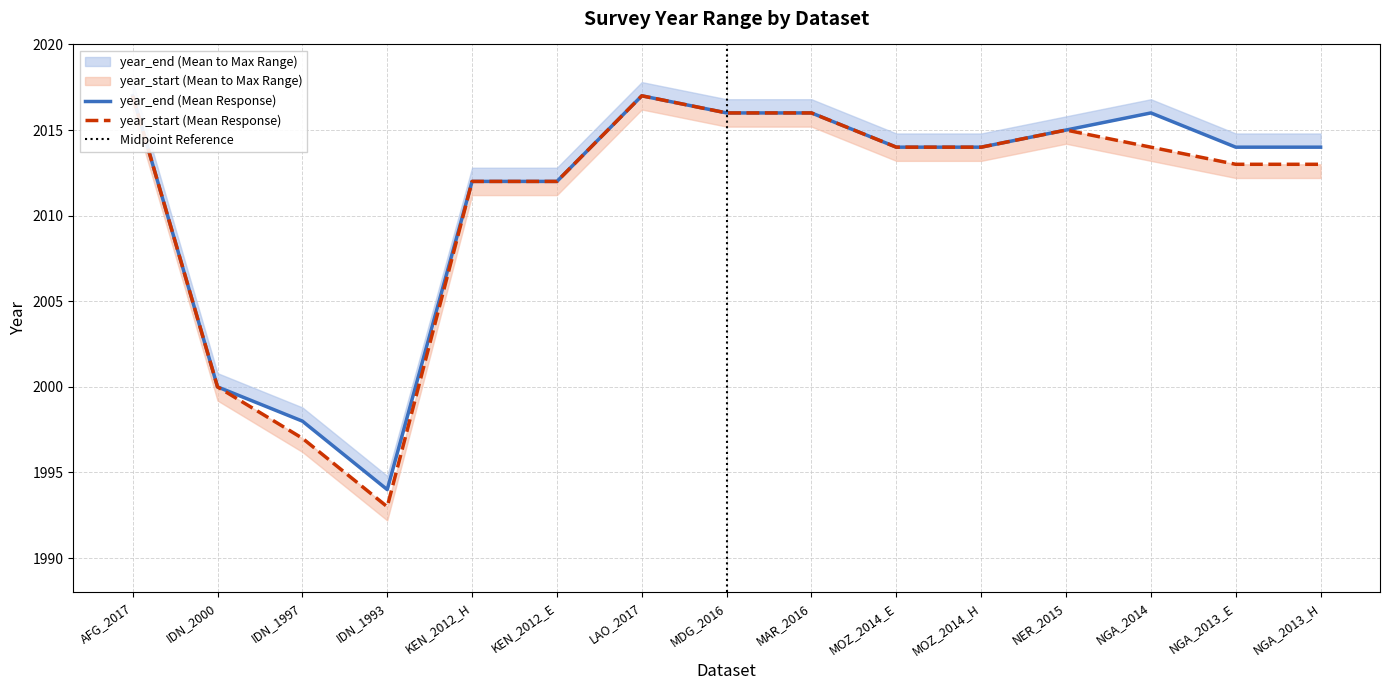

What is the sum of the year_start values at IDN_1993 and NGA_2014?

4007